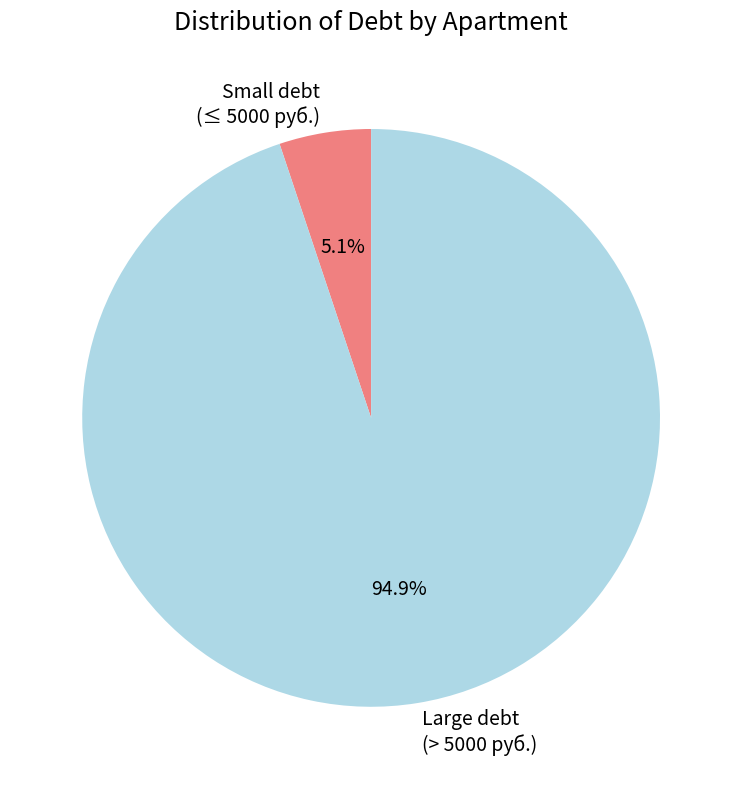

What percentage do Large debt (> 5000 руб.) and Small debt (≤ 5000 руб.) together represent?

100.0%